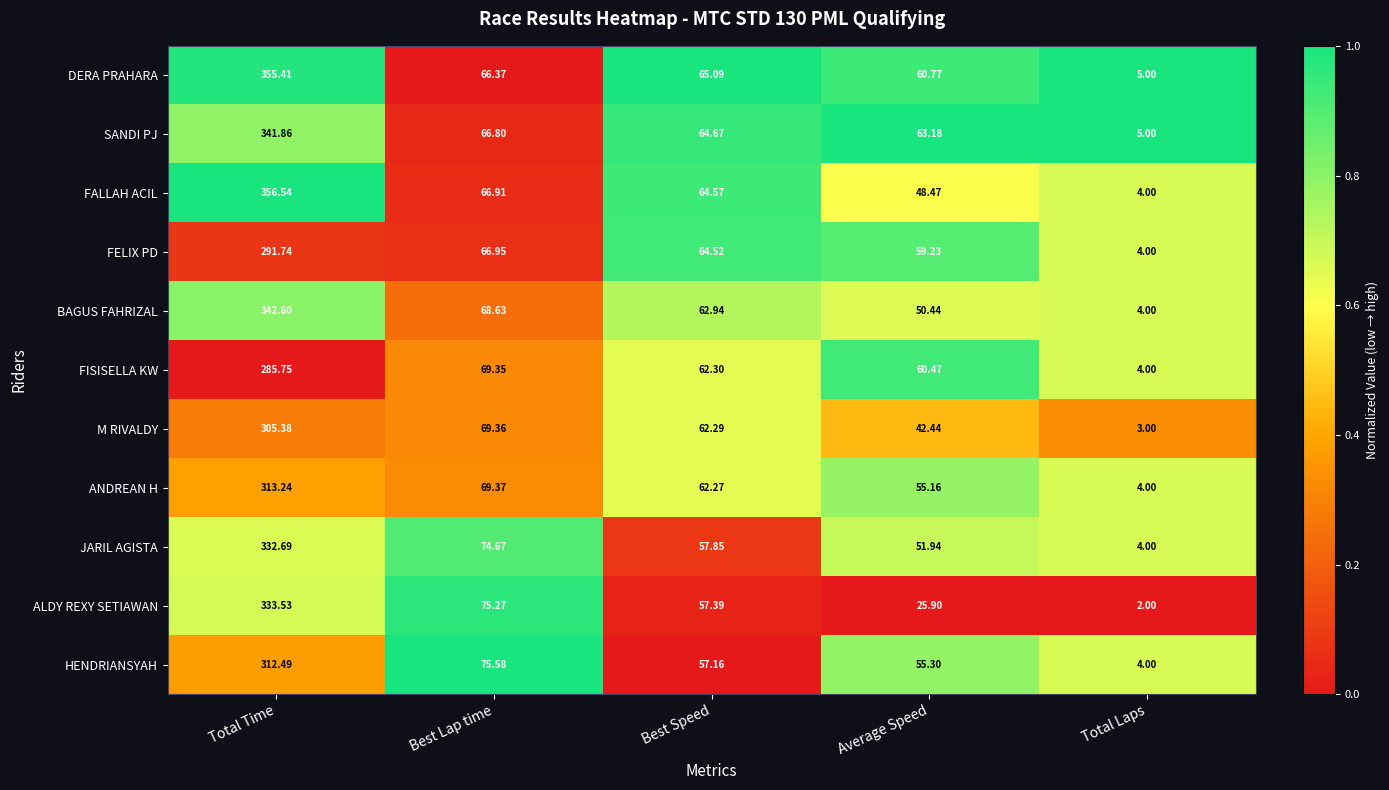

At which category is the sum across all series the highest?

Total Time